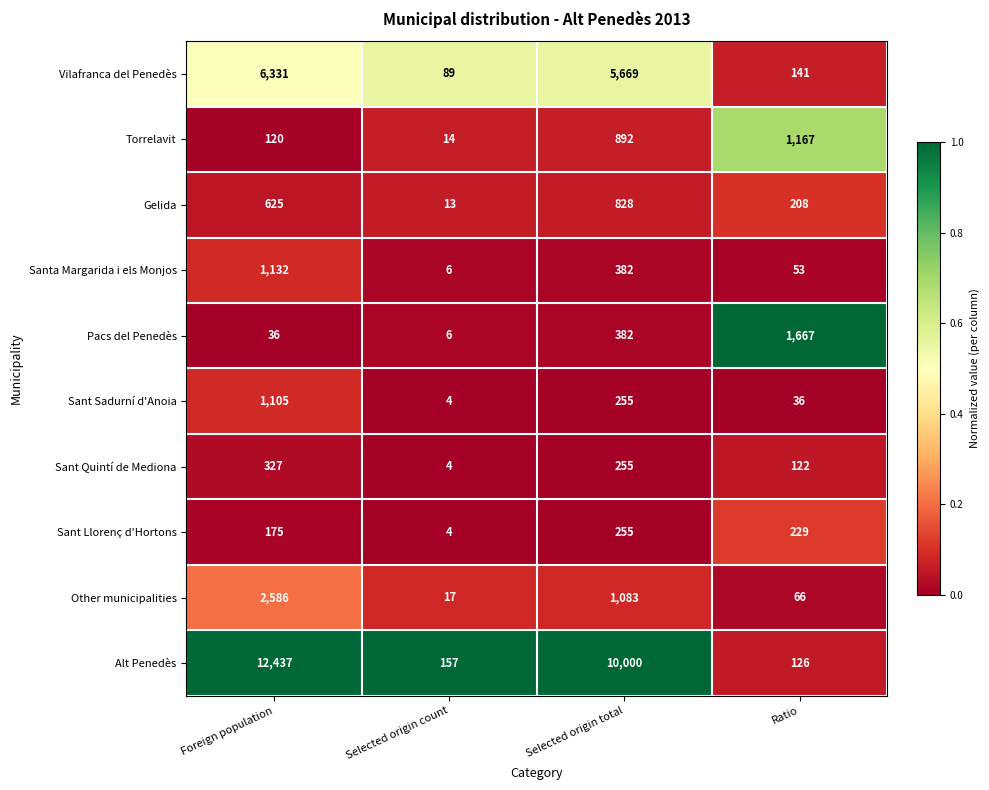

What is the difference between the Gelida values at Selected origin total and Selected origin count?

815